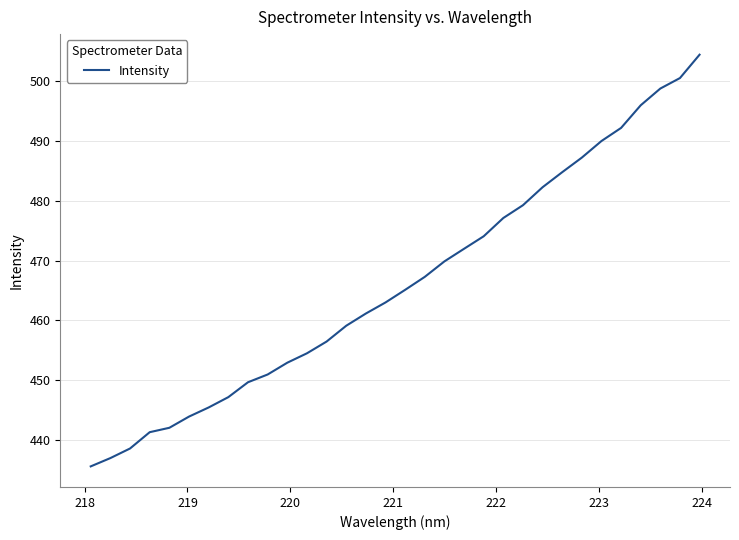

What is the difference between the maximum and minimum values?

68.9